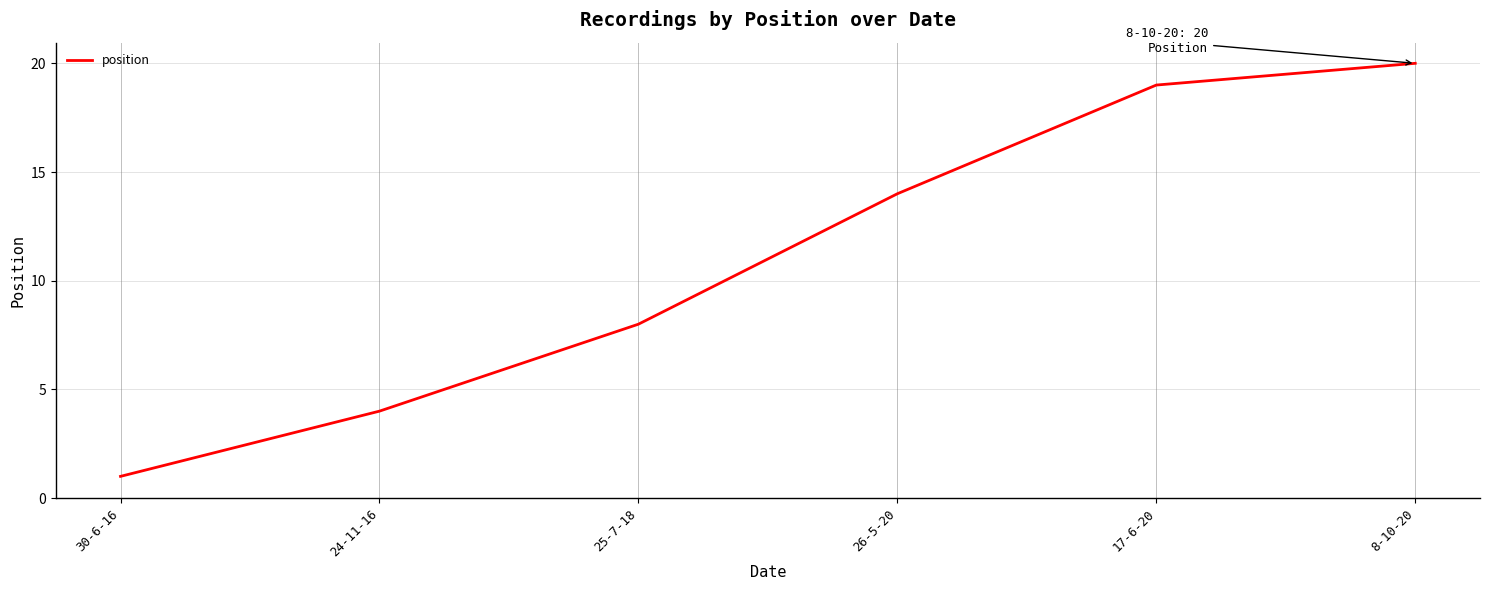

Where is the data nearest to the value 10?

25-7-18